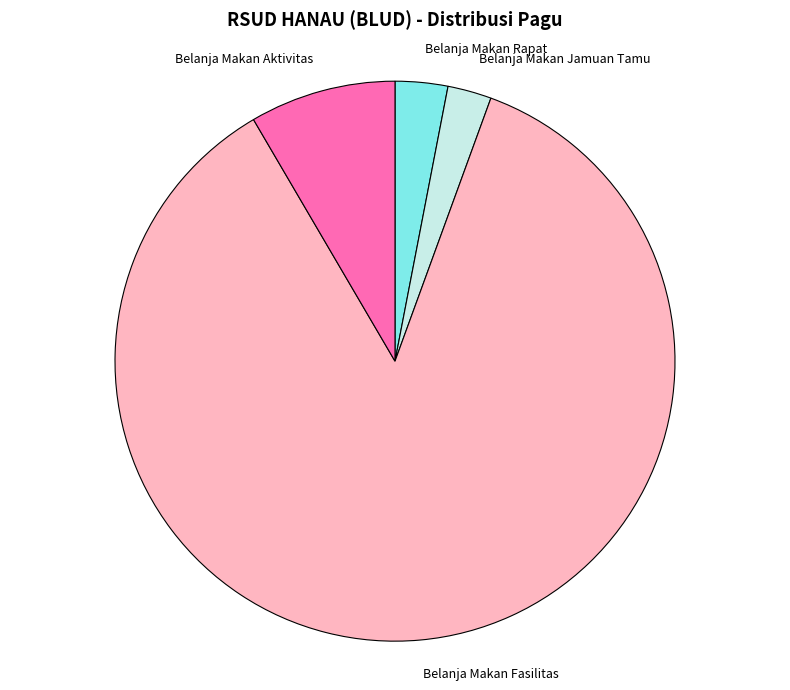

Is there any slice that represents more than half of the pie?

Yes